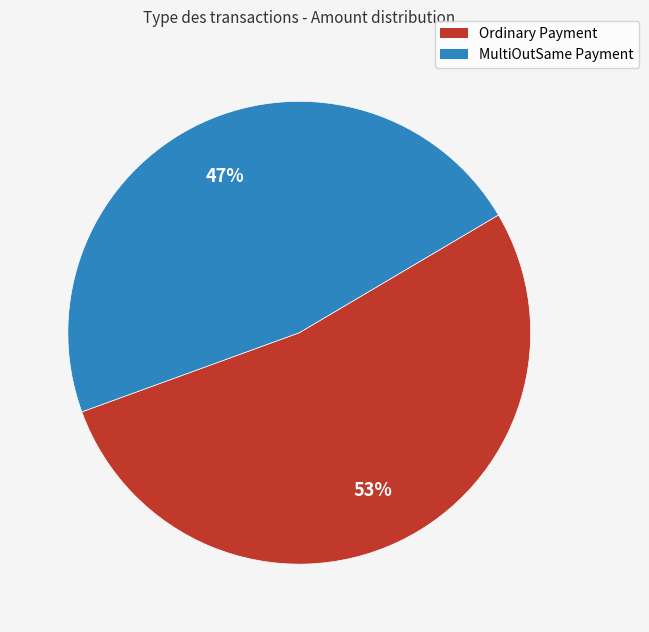

To the nearest percent, what is the difference between the largest and smallest slice percentages?

6%